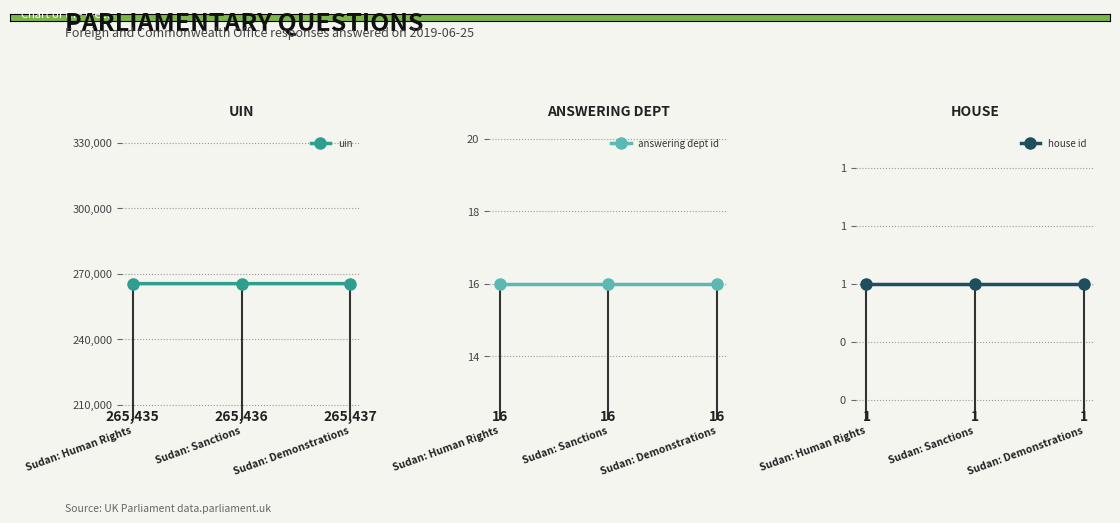

The answering dept id series shows 11 at Sudan: Human Rights. True or false?

False